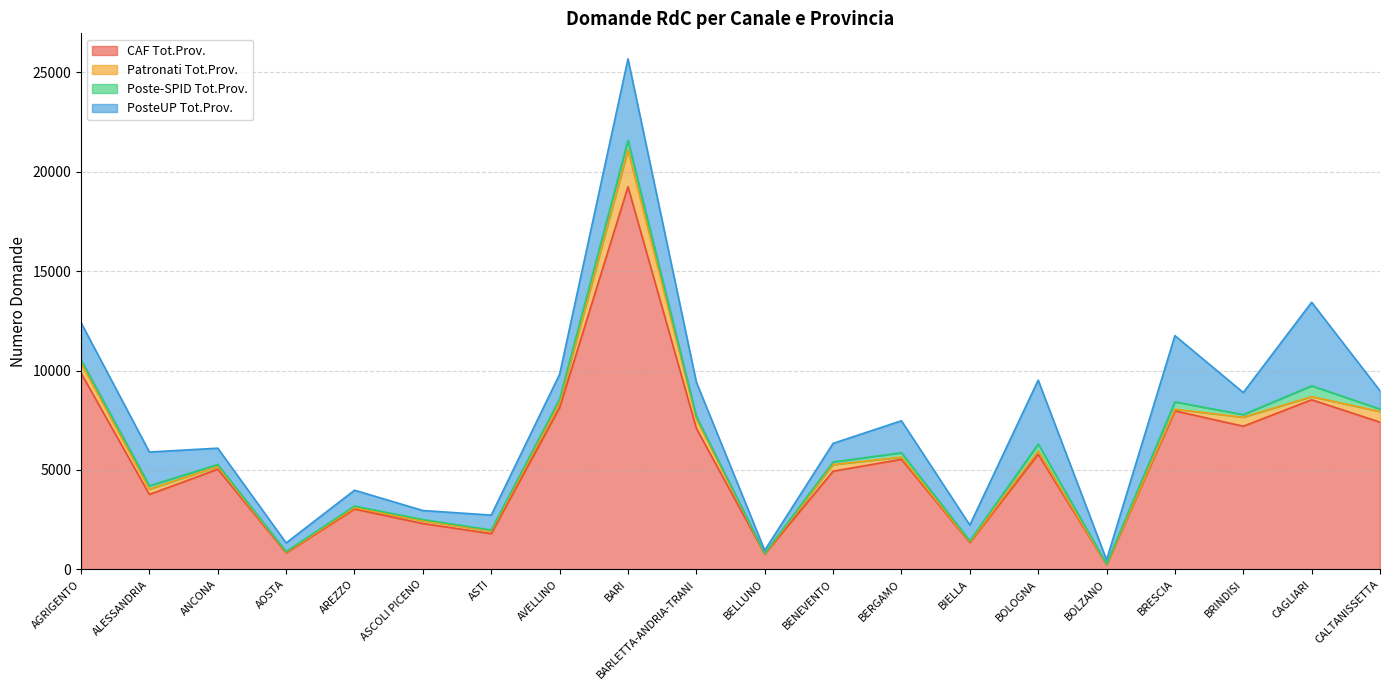

What is the average value of the Patronati Tot.Prov. series?

287